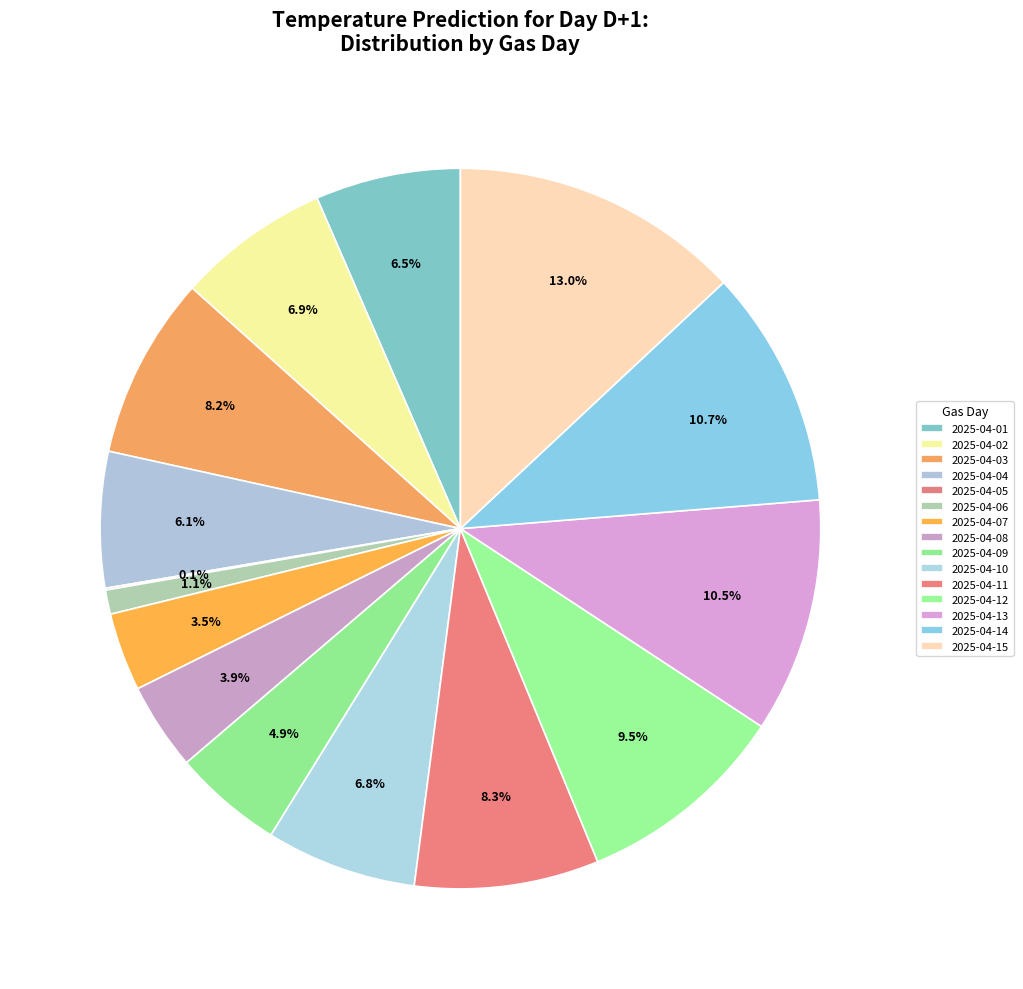

To the nearest percent, what is the average slice percentage?

7%